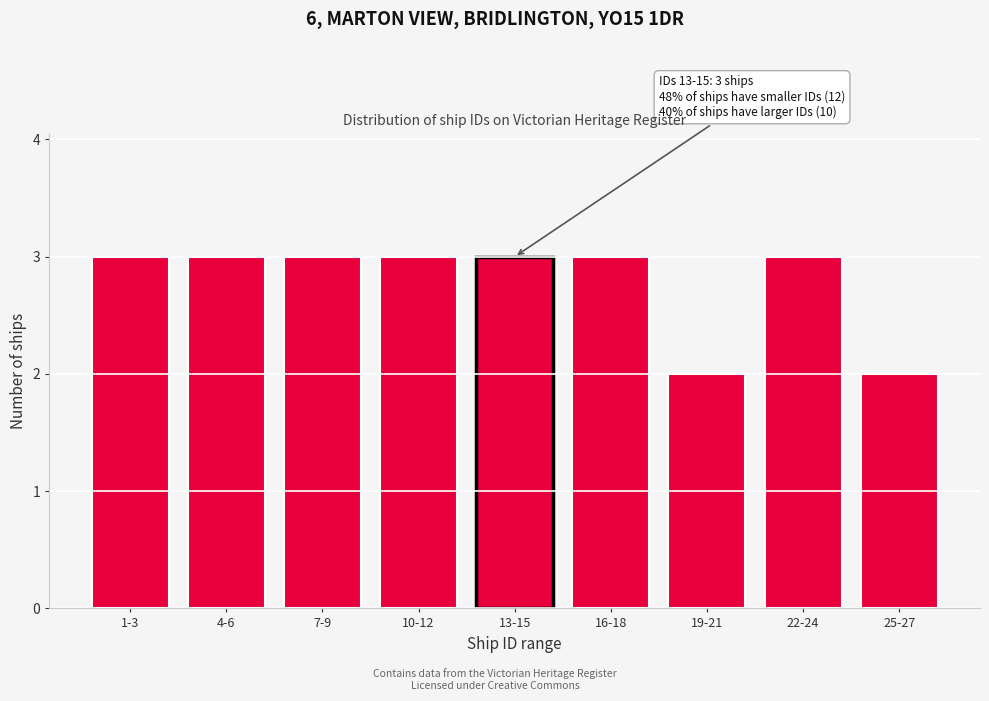

Reading right to left, transcribe all the data shown in this chart.

25-27=2	22-24=3	19-21=2	16-18=3	13-15=3	10-12=3	7-9=3	4-6=3	1-3=3